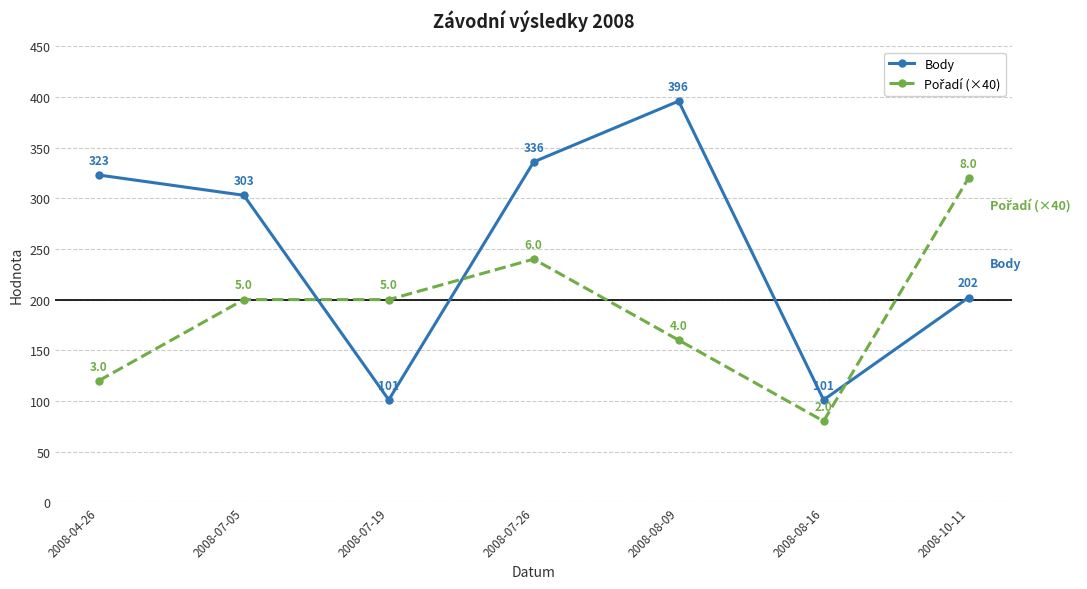

What is the value of the Body point at the 4th from the left?

336